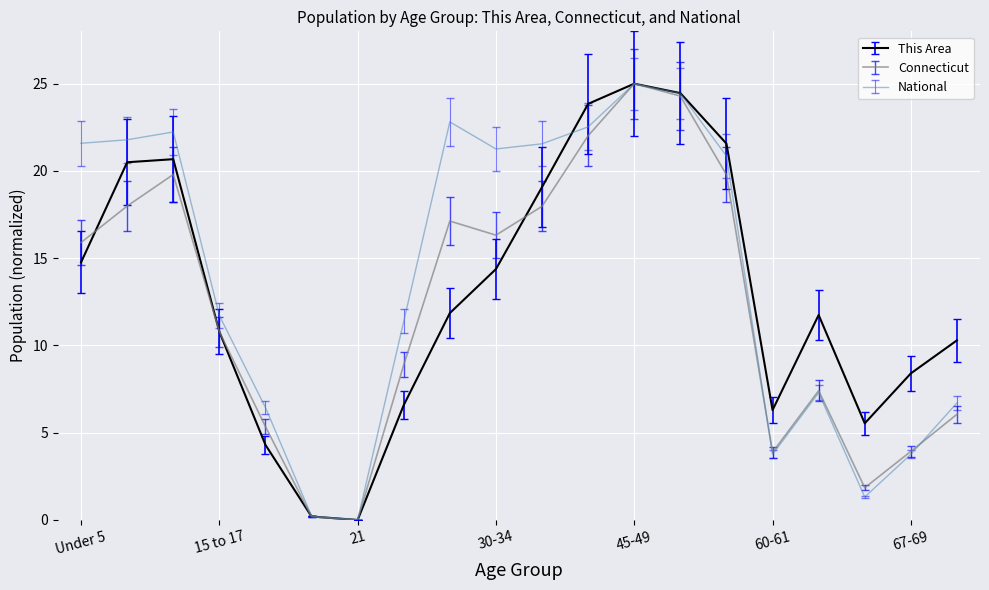

What is the greatest value displayed?

25.0